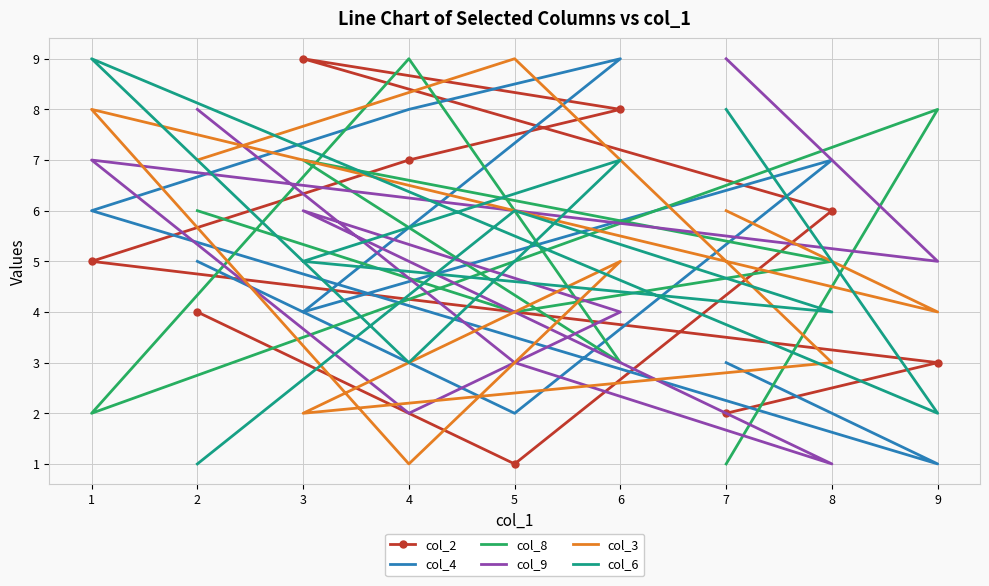

Which series has the largest total across all categories?

col_2